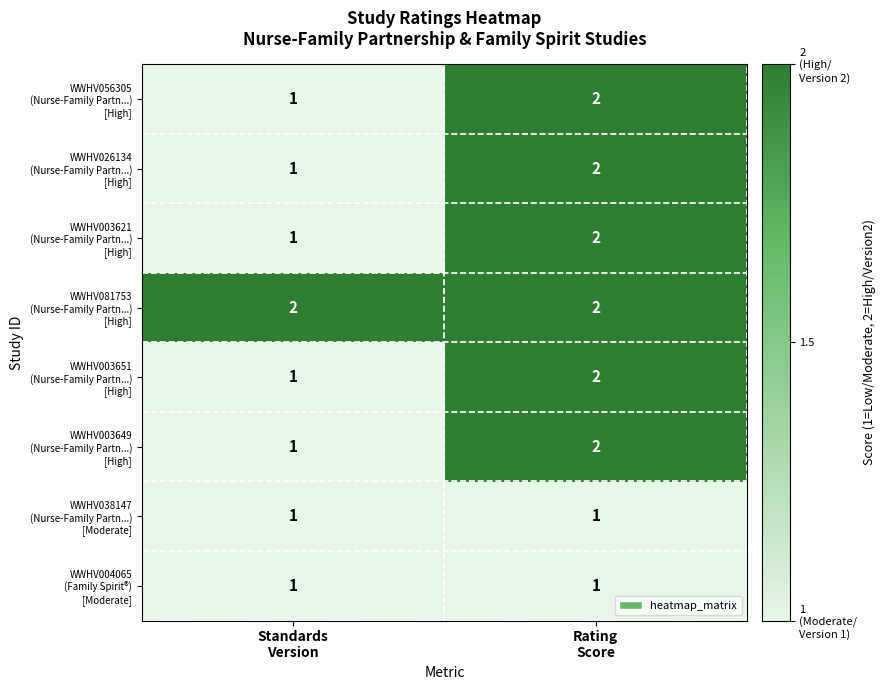

How many data points does each series have?

2